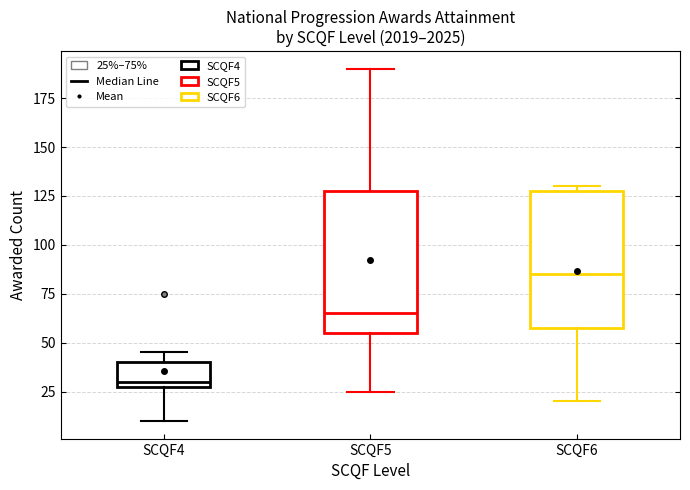

Where does the lower whisker of the box for SCQF6 end on the y-axis? The values are not printed on the chart, so give them approximately, as read against the axis.

20